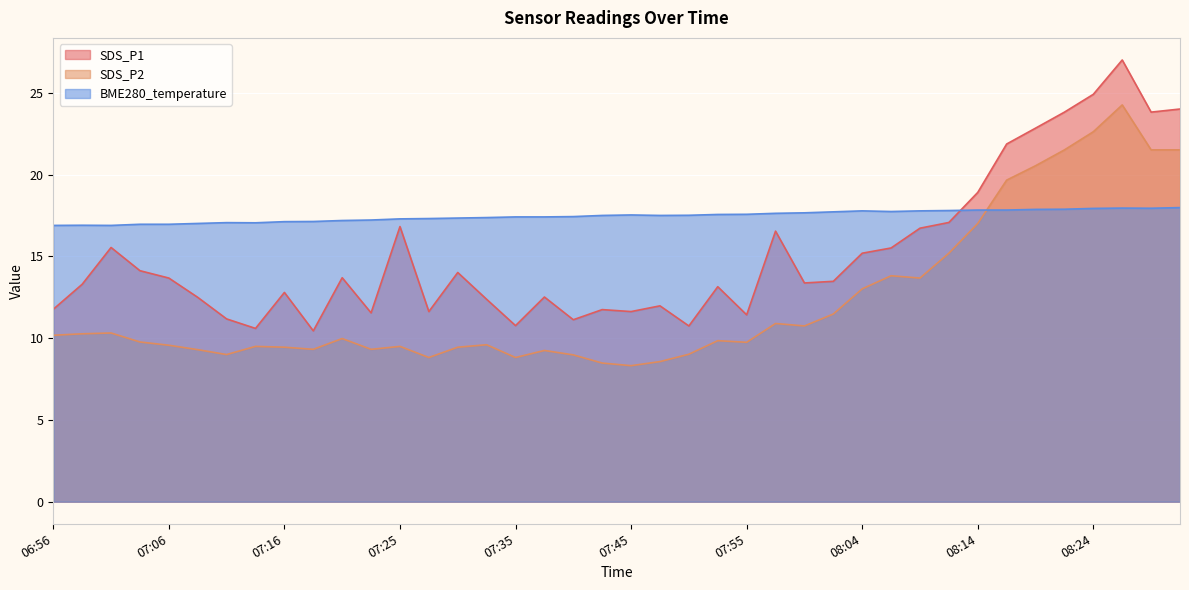

True or false: SDS_P2 has more than 1 points higher than both neighbors.

True